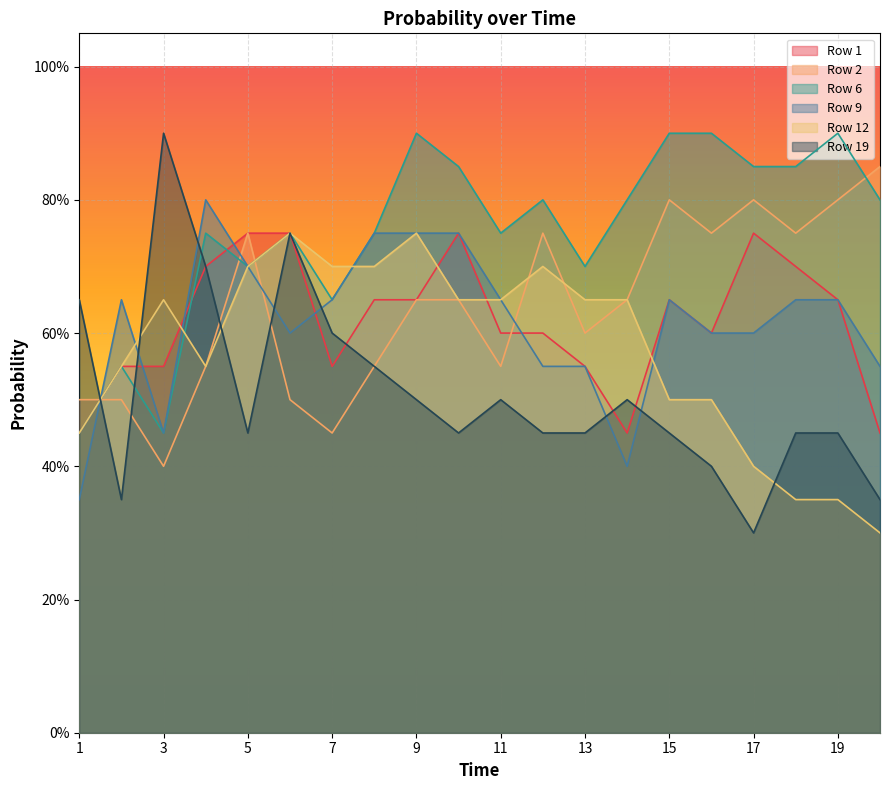

Which series has the largest total across all categories?

Row 6